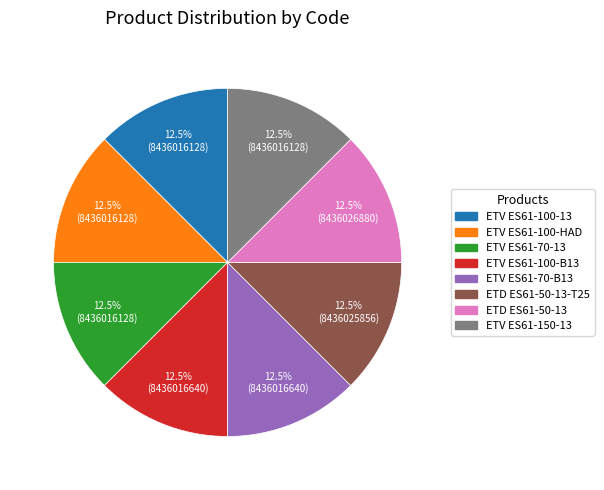

Is there a majority slice in this chart?

No